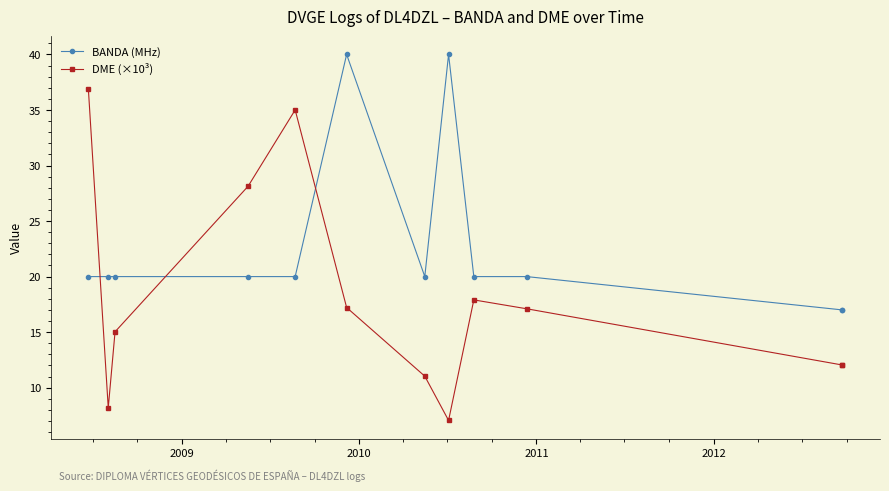

What is the difference between the maximum and second lowest values in the DME (×10³) series?

28.7